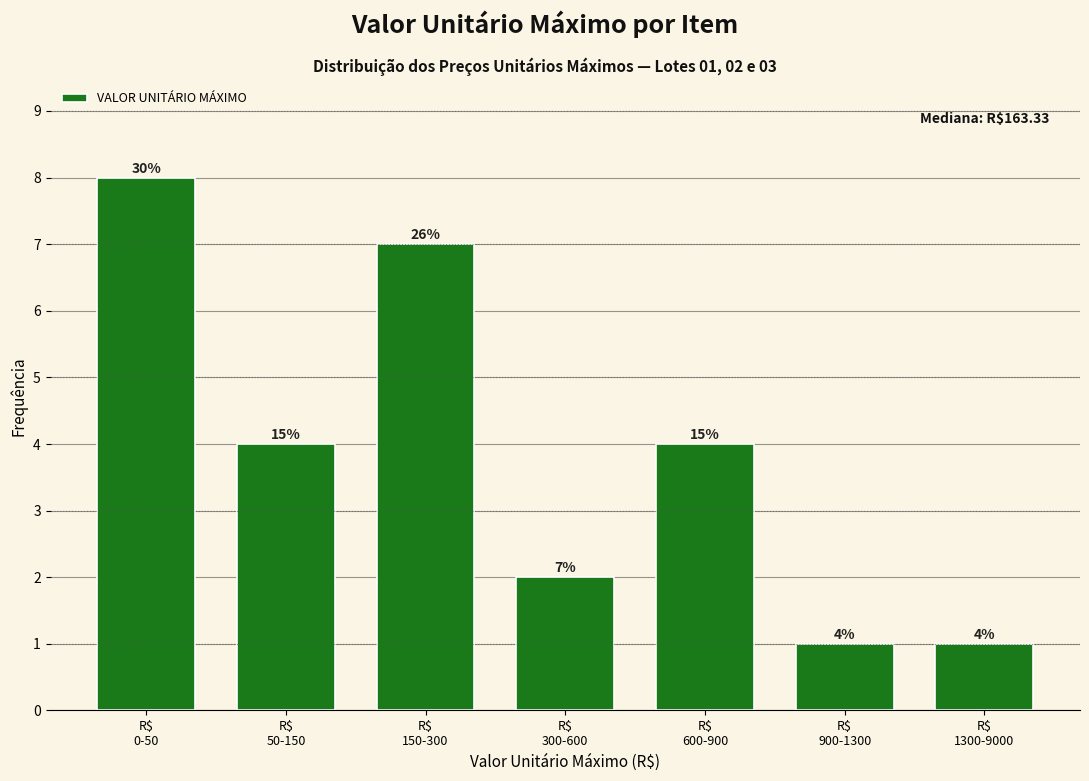

How many bars are there in total?

7